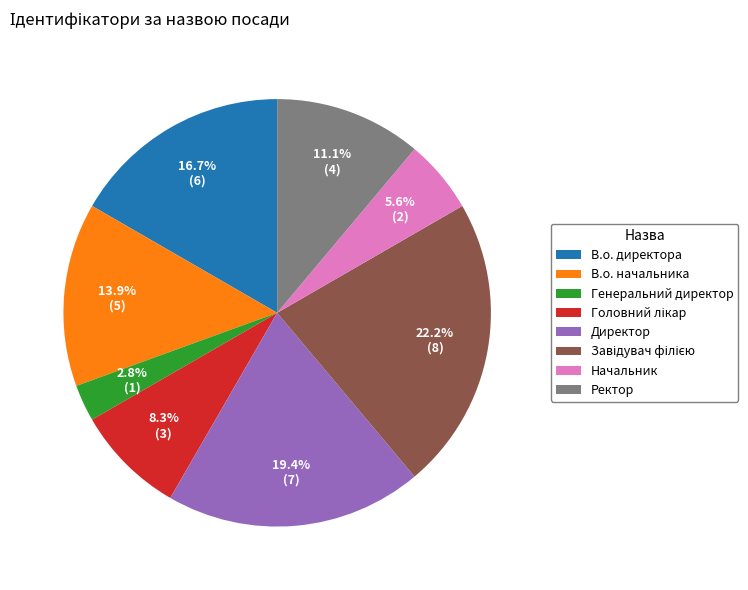

Which has a higher value, В.о. начальника or Ректор?

В.о. начальника